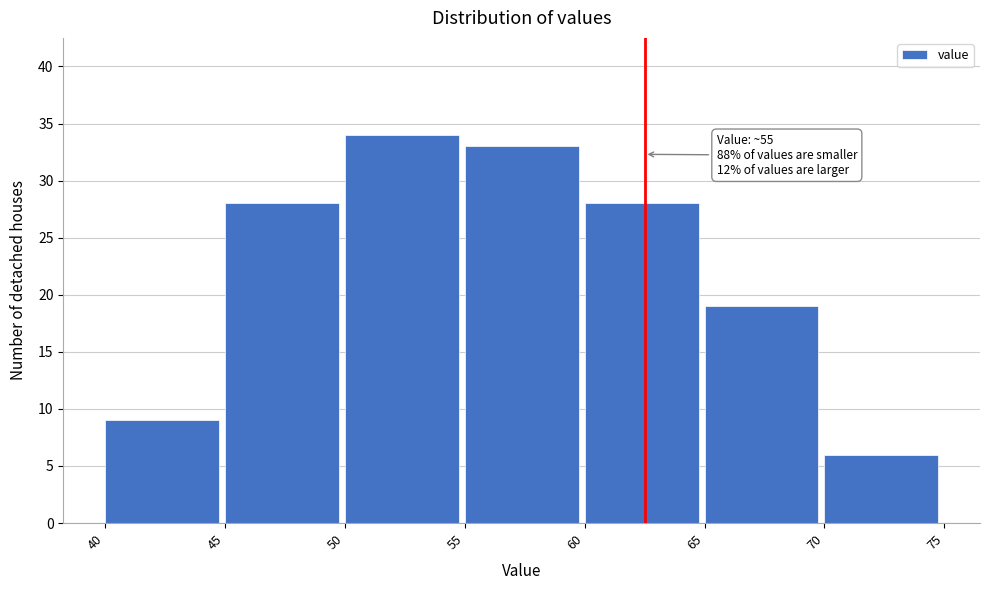

Which range on the x-axis has the tallest bar?

50 to 55